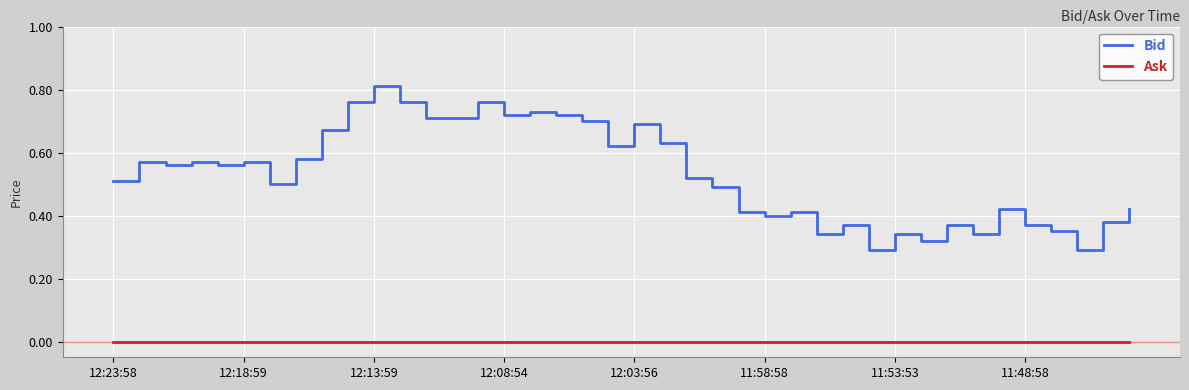

Which series has the largest total across all categories?

Bid